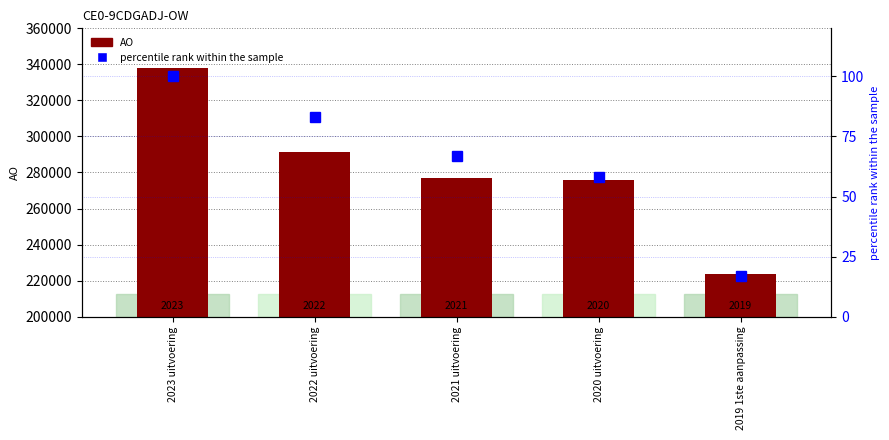

Reading right to left, what are all the values shown in this chart?

AO: 2019 1ste aanpassing=223543	2020 uitvoering=275724	2021 uitvoering=276764	2022 uitvoering=291207	2023 uitvoering=337990
percentile rank within the sample: 2019 1ste aanpassing=17	2020 uitvoering=58	2021 uitvoering=67	2022 uitvoering=83	2023 uitvoering=100